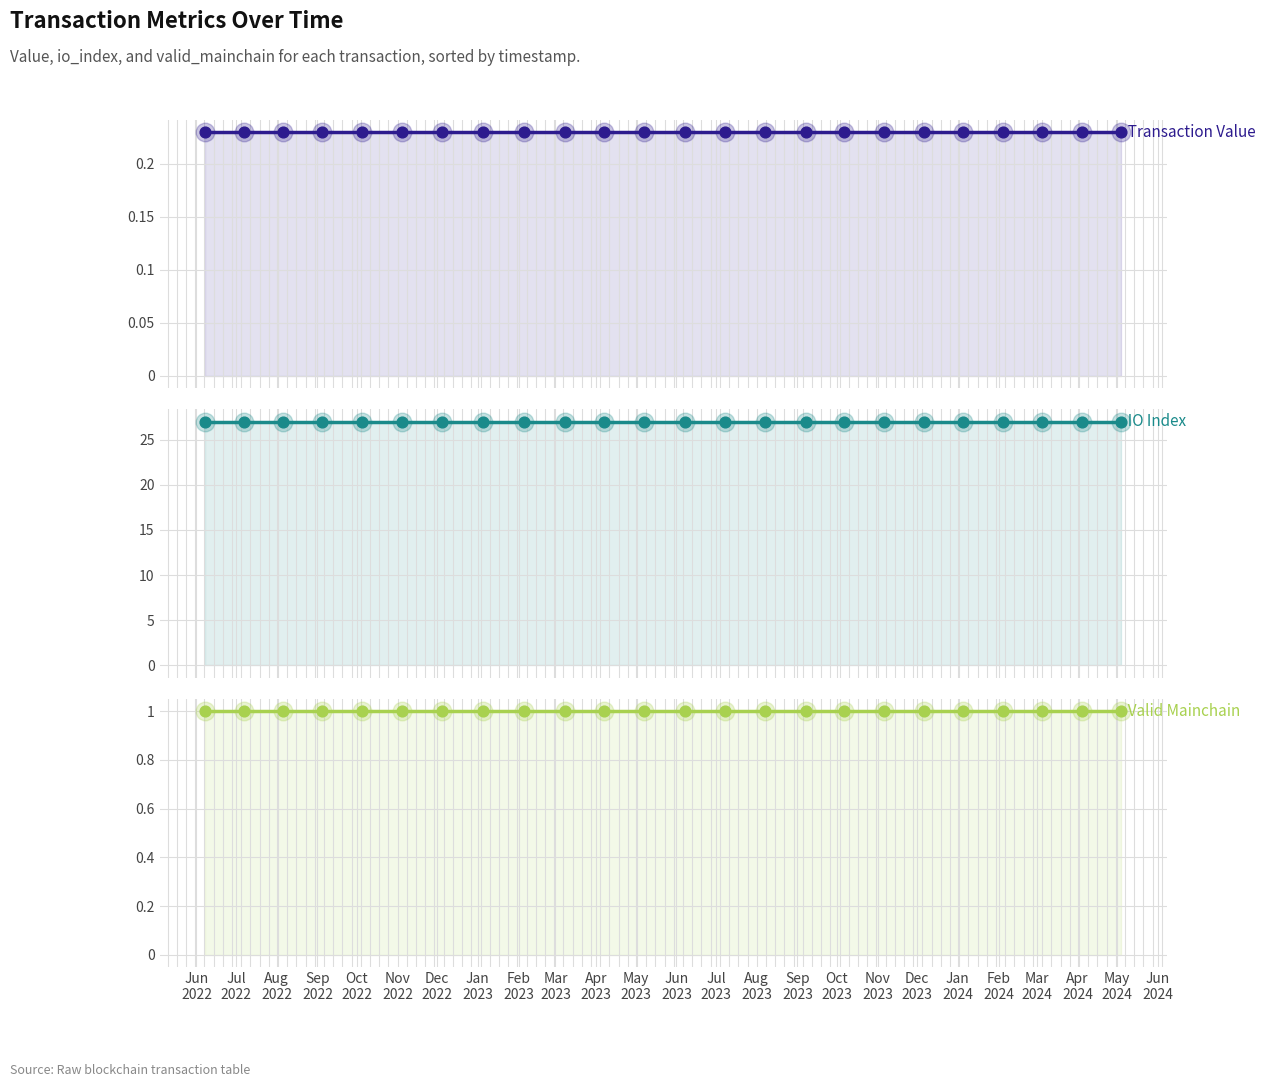

Which series has the widest spread of Y values?

Transaction Value